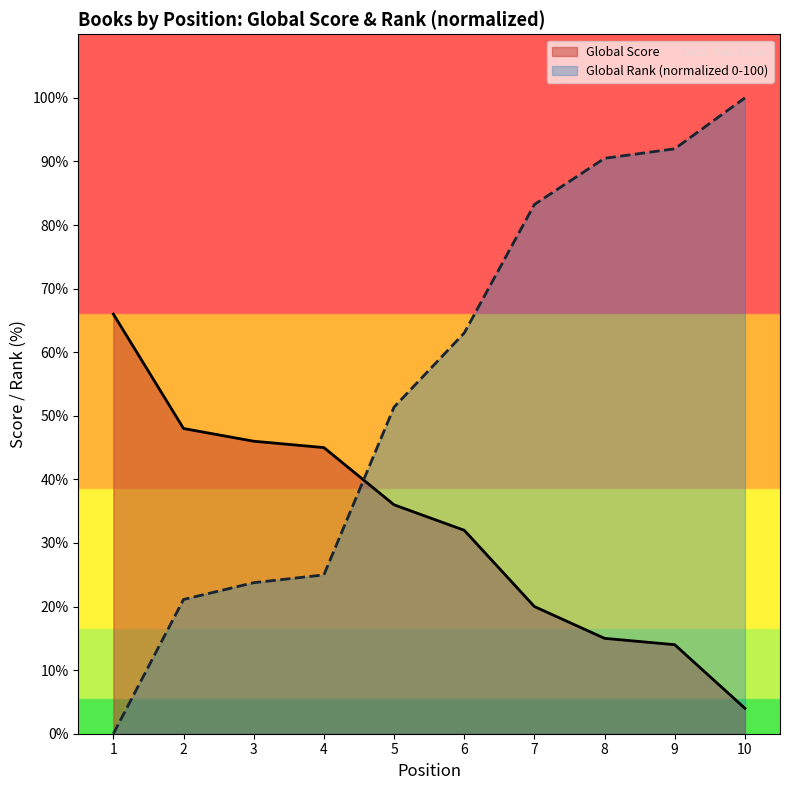

True or false: Global Rank (normalized 0-100) has a value of 21.1 at 2.

True